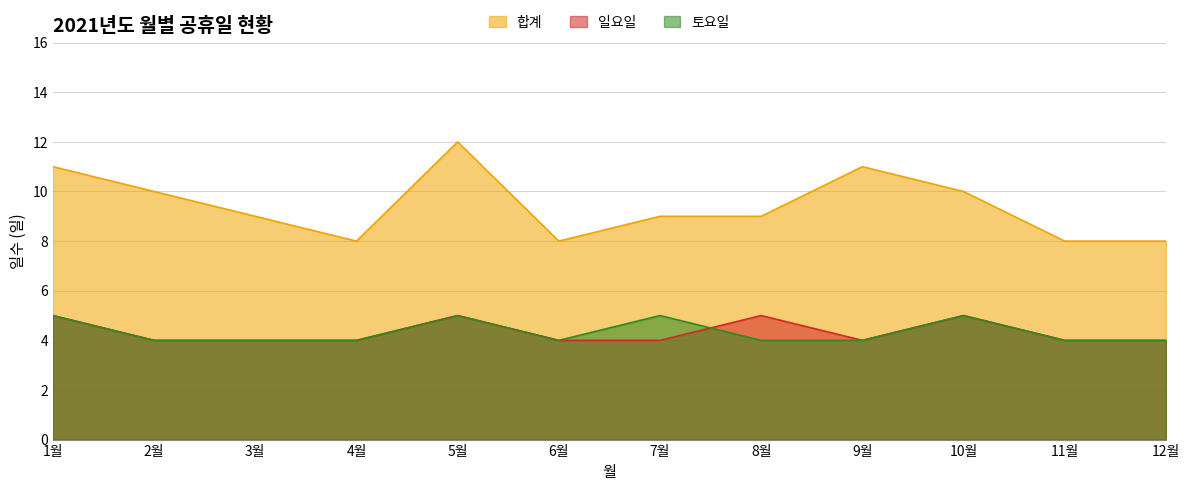

How many 합계 values are between 8 and 11?

11